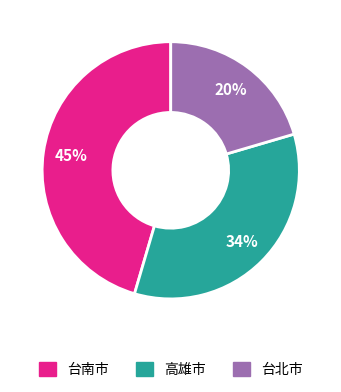

To the nearest percent, what is the average slice percentage?

33%